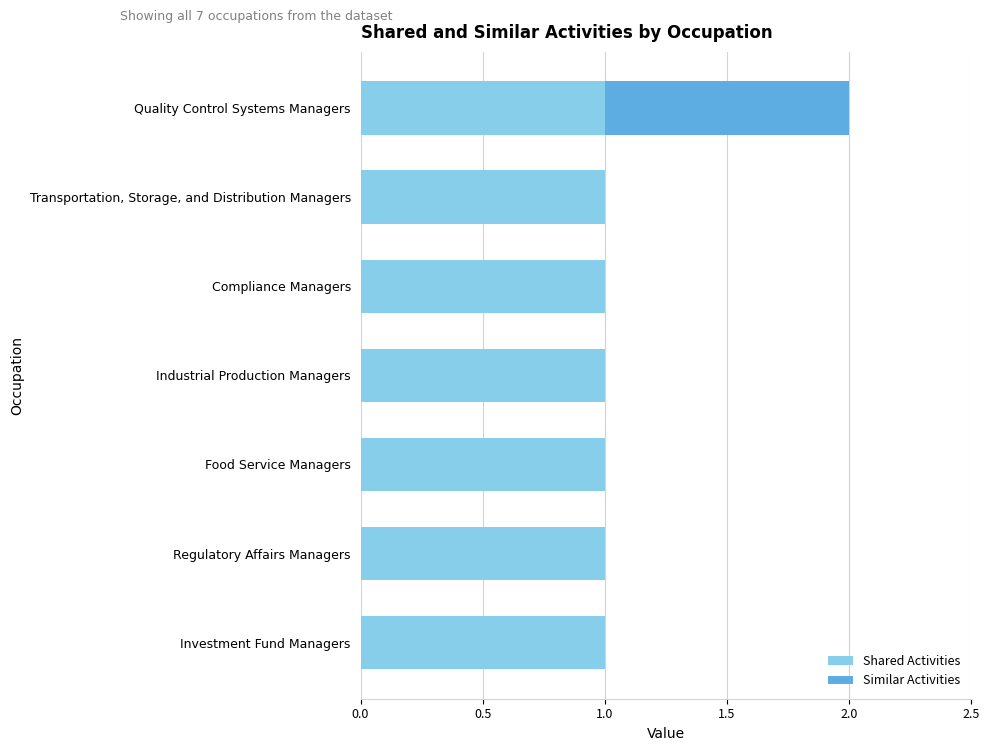

At which category is the sum across all series the highest?

Quality Control Systems Managers